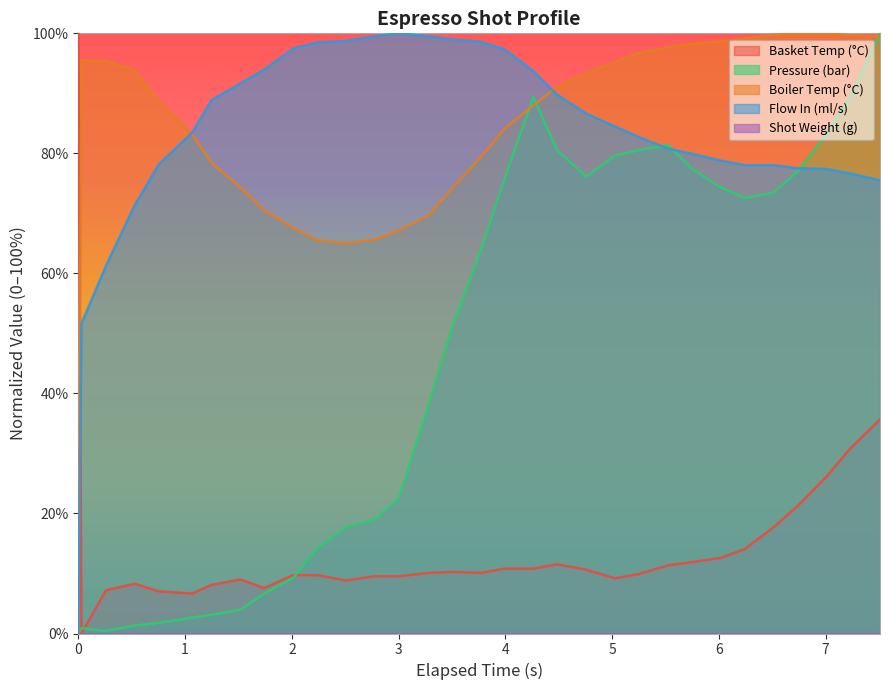

In water_temperature_basket, how many points are higher than both neighbors (excluding endpoints)?

4